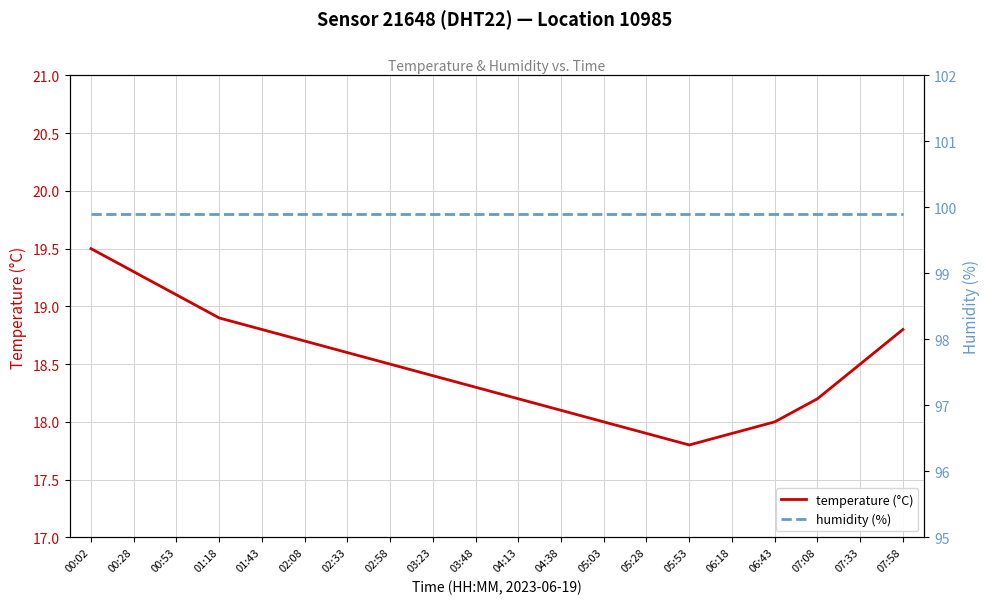

At how many categories does at least one series exceed 56?

20